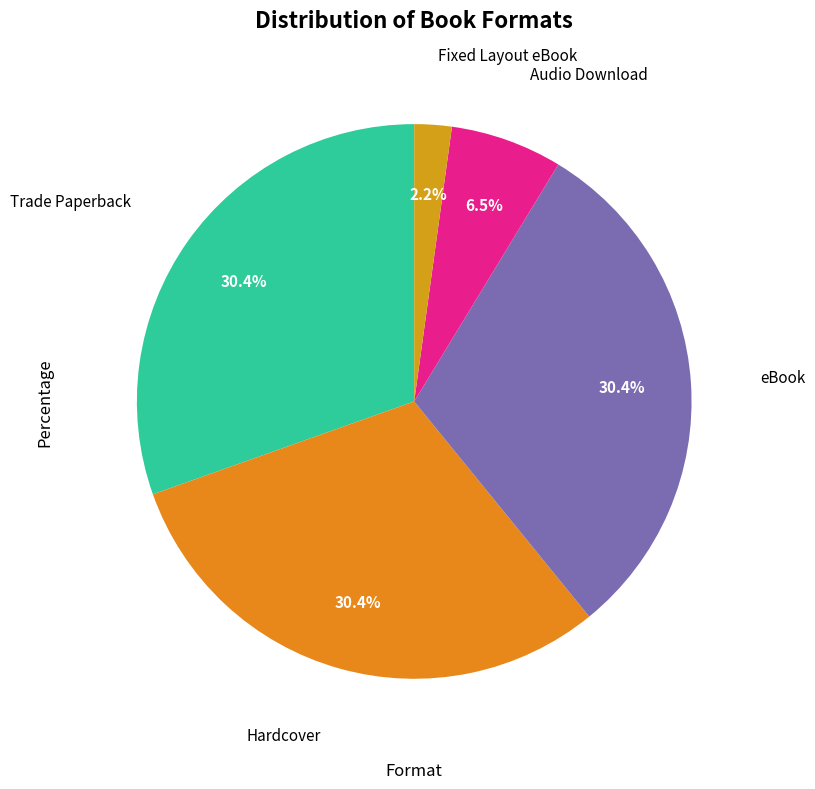

Count the number of slices in the pie.

5